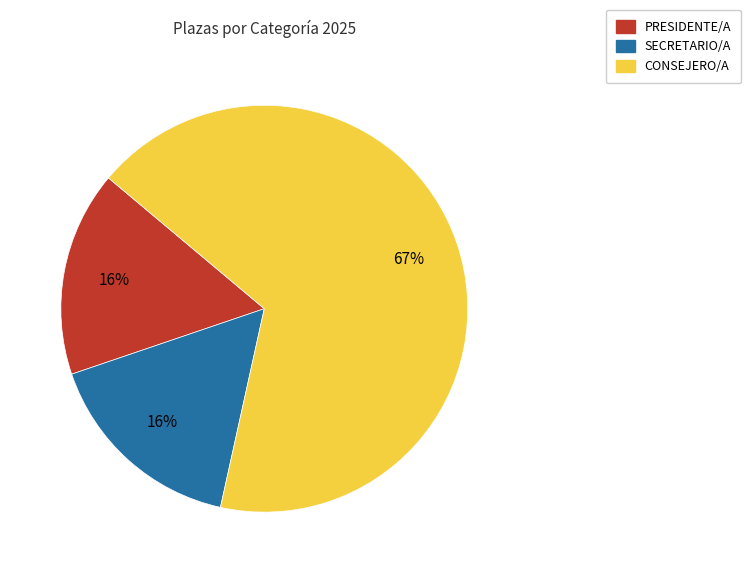

Does any single category account for the majority?

Yes